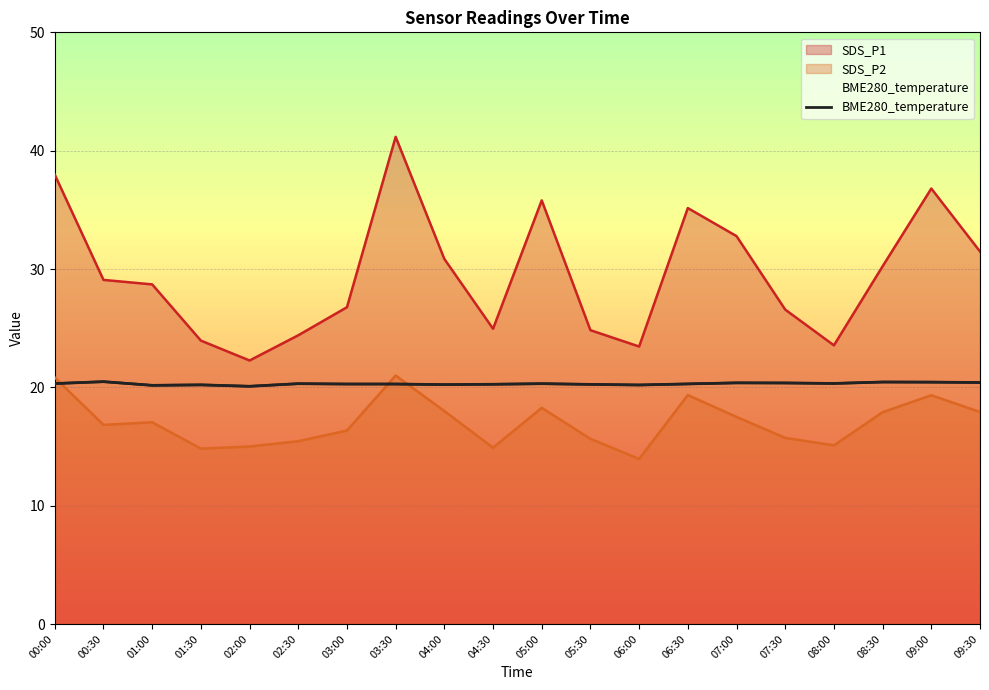

True or false: SDS_P1 and BME280_temperature cross at least once.

False